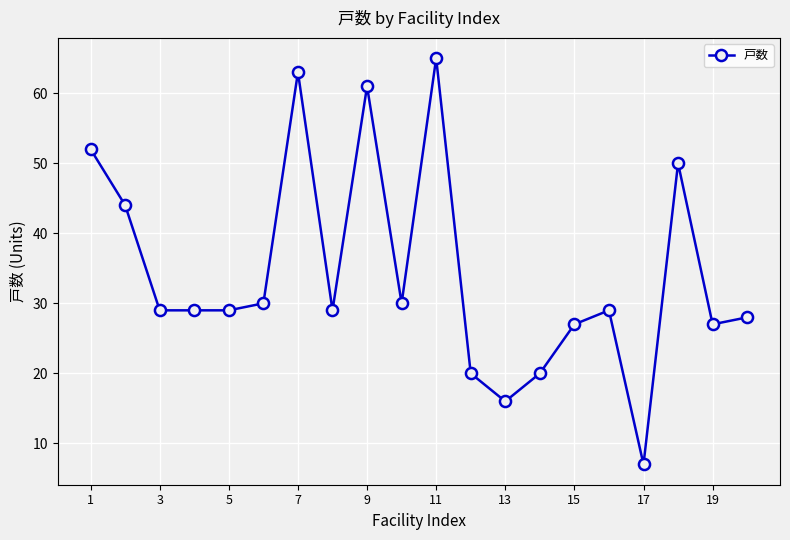

True or false: there are more than 1 points higher than both neighbors.

True